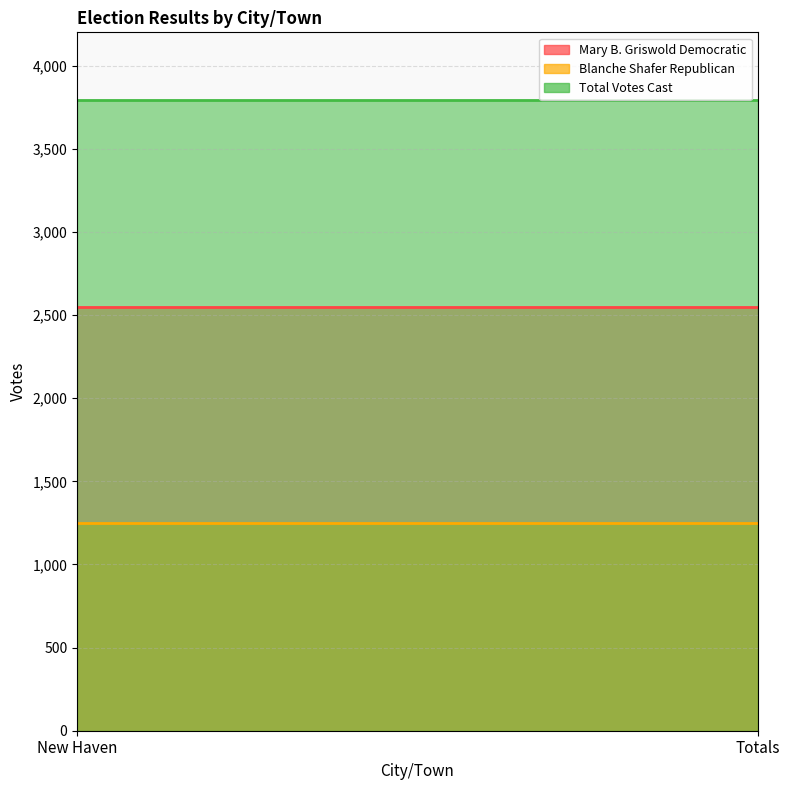

What is the label of the 1st point from the left?

New Haven